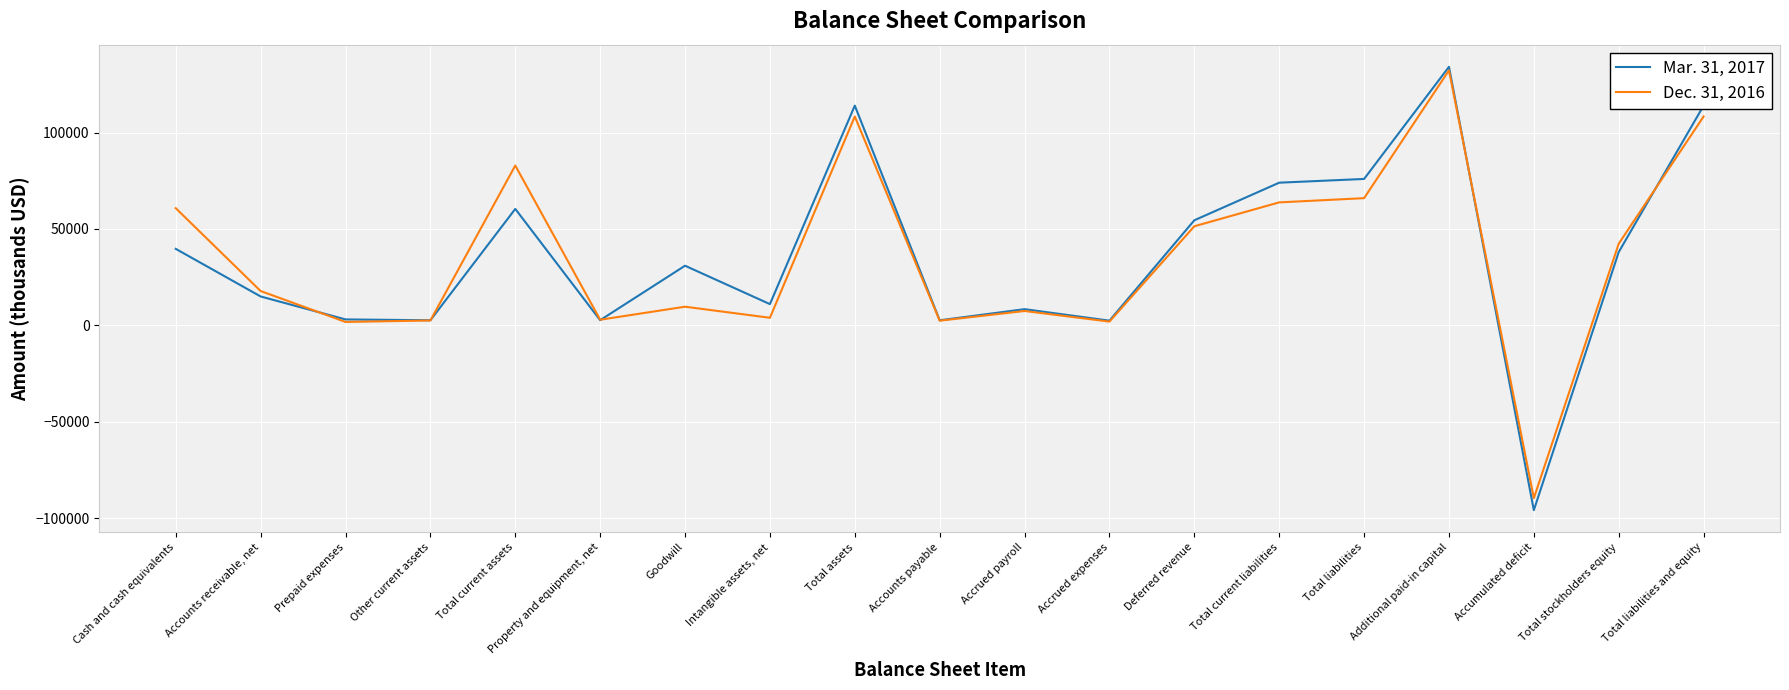

What is the sum of the Dec. 31, 2016 values at Accrued expenses and Accrued payroll?

9413